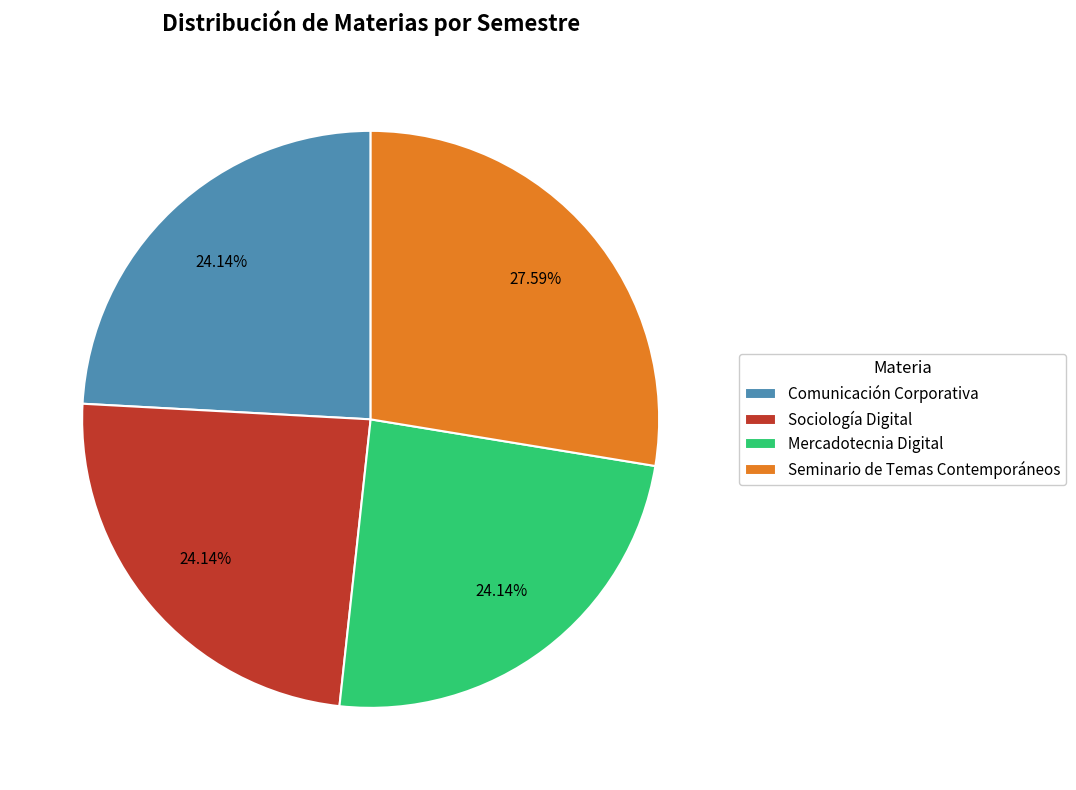

What percentage do Seminario de Temas Contemporáneos and Mercadotecnia Digital together represent?

51.7%